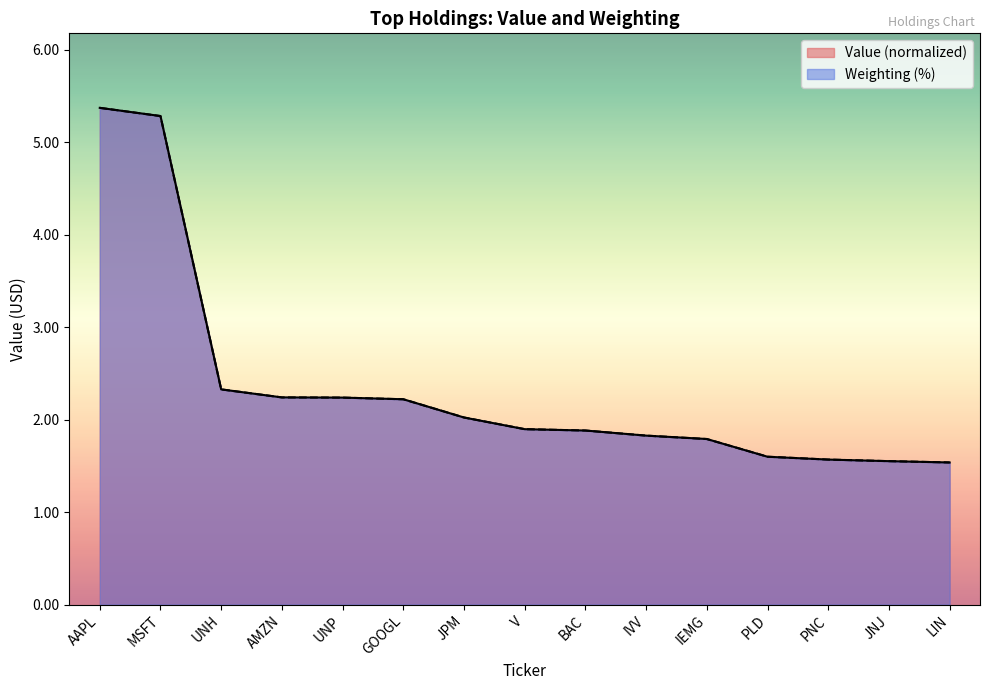

What is the value of the Weighting point at the 4th from the left?

2.2